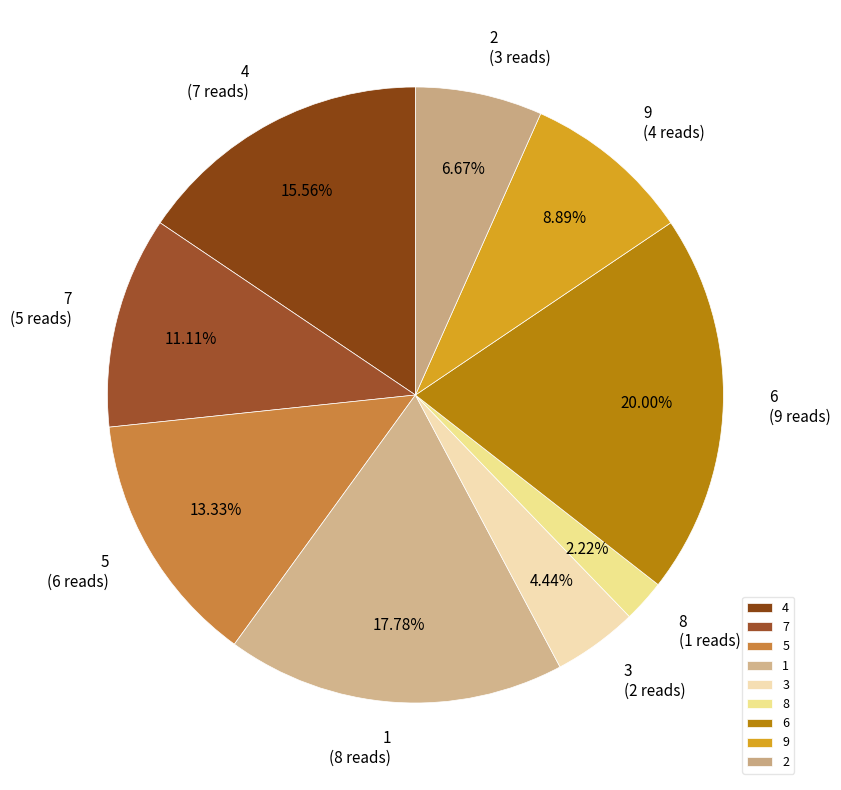

Which slice is the largest?

6